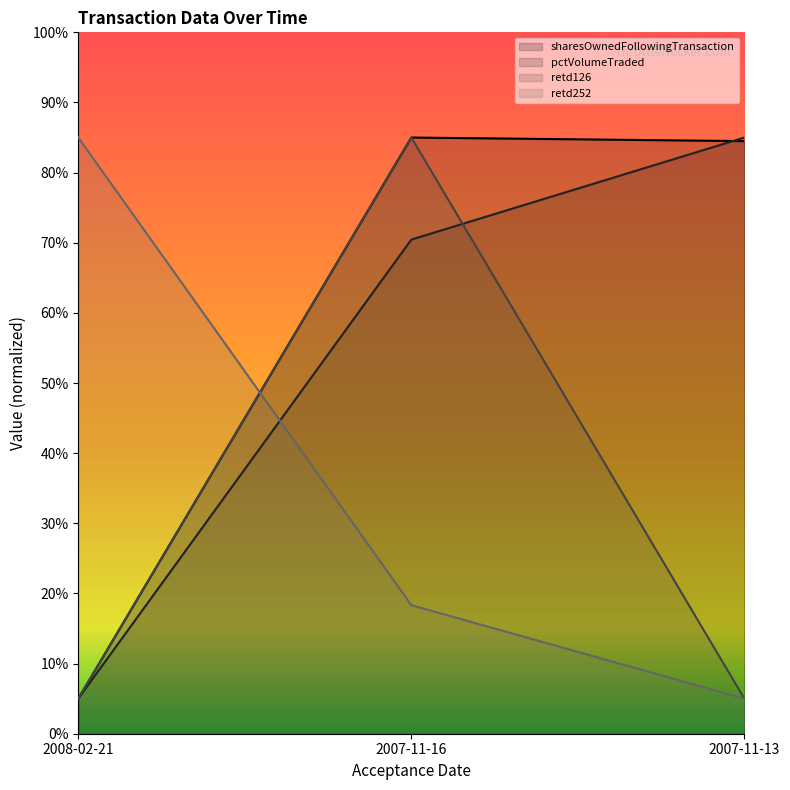

Reading left to right, what are all the values shown in this chart?

sharesOwnedFollowingTransaction: 2008-02-21=5.0	2007-11-16=85.0	2007-11-13=84.5
pctVolumeTraded: 2008-02-21=5.0	2007-11-16=70.5	2007-11-13=85.0
retd126: 2008-02-21=5.0	2007-11-16=85.0	2007-11-13=5.0
retd252: 2008-02-21=85.0	2007-11-16=18.3	2007-11-13=5.0